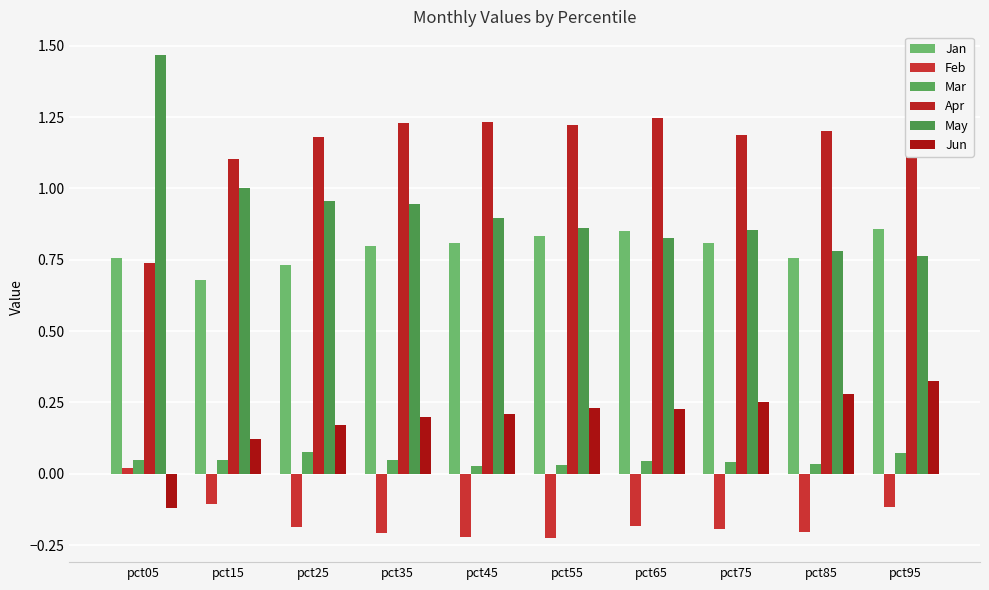

What are all the series names shown in the legend?

Jan, Feb, Mar, Apr, May, Jun